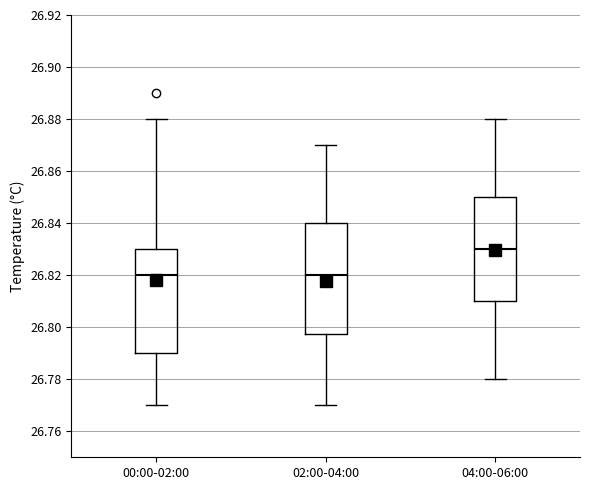

Comparing the boxes themselves (not the whiskers), which one is the tallest?

02:00-04:00